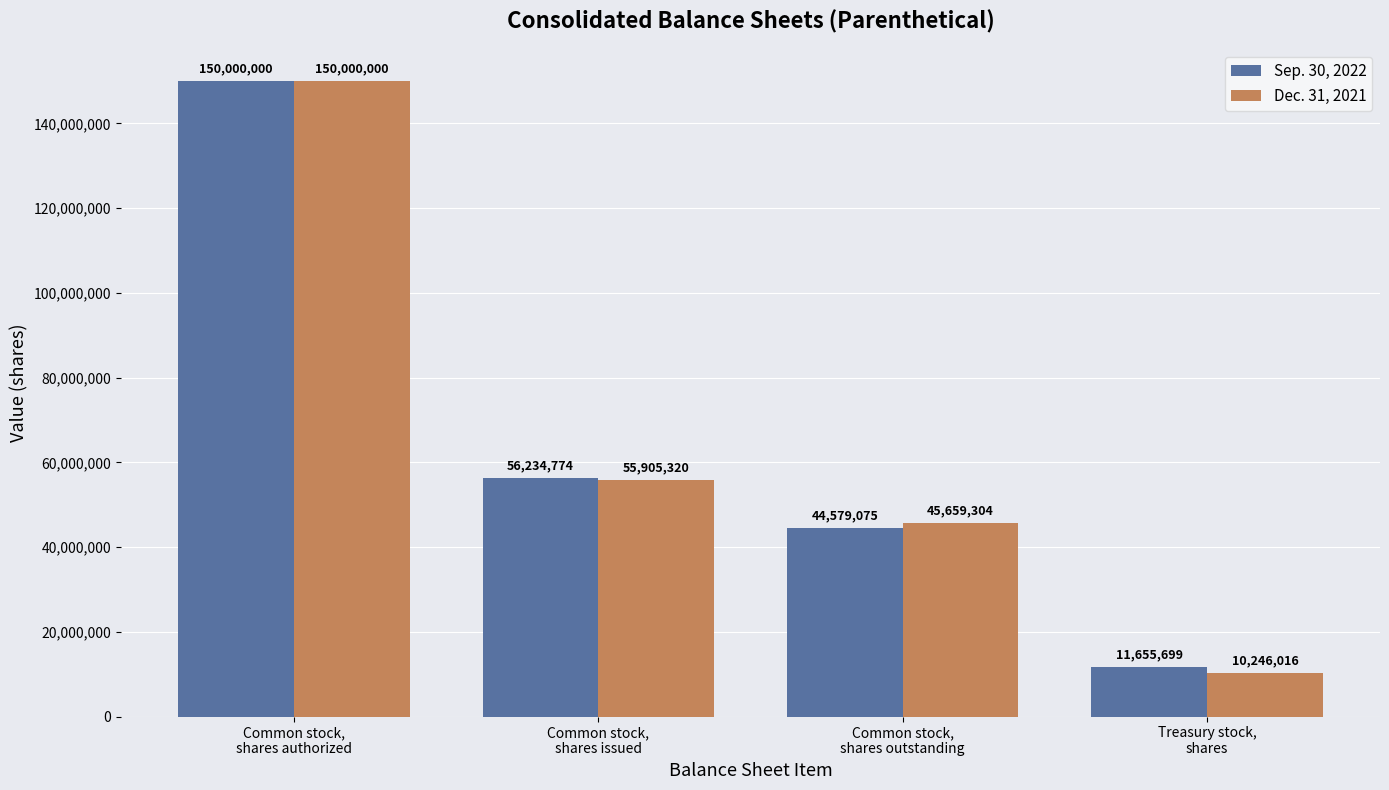

Is the value of Dec. 31, 2021 at Common stock,
shares issued greater than the value of Sep. 30, 2022 at Common stock,
shares authorized?

No